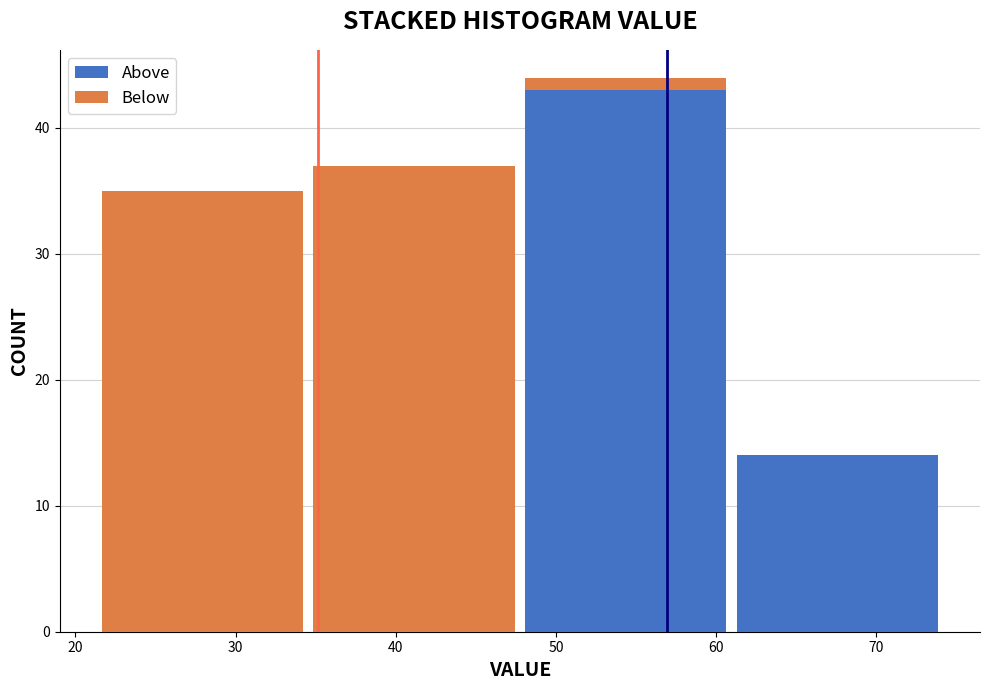

Reading left to right, transcribe this chart: for each stacked bar, give the range it covers on the x-axis and its total height. Neither the bar edges nor the heights are printed on the chart, so give them approximately, as read against the axes.

21 to 35: 35
35 to 48: 37
48 to 61: 44
61 to 74: 14